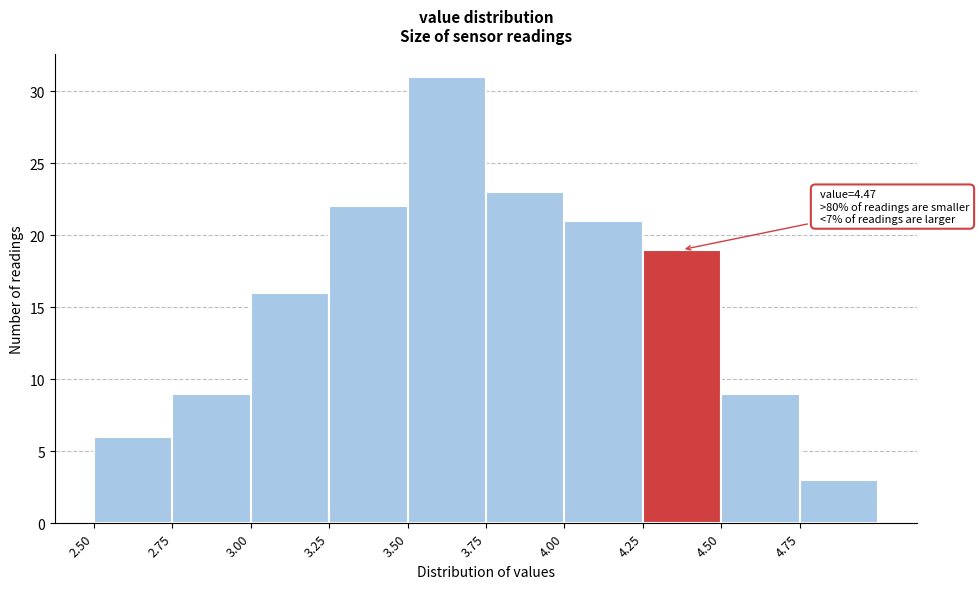

Which range on the x-axis has the tallest bar?

3.50 to 3.75